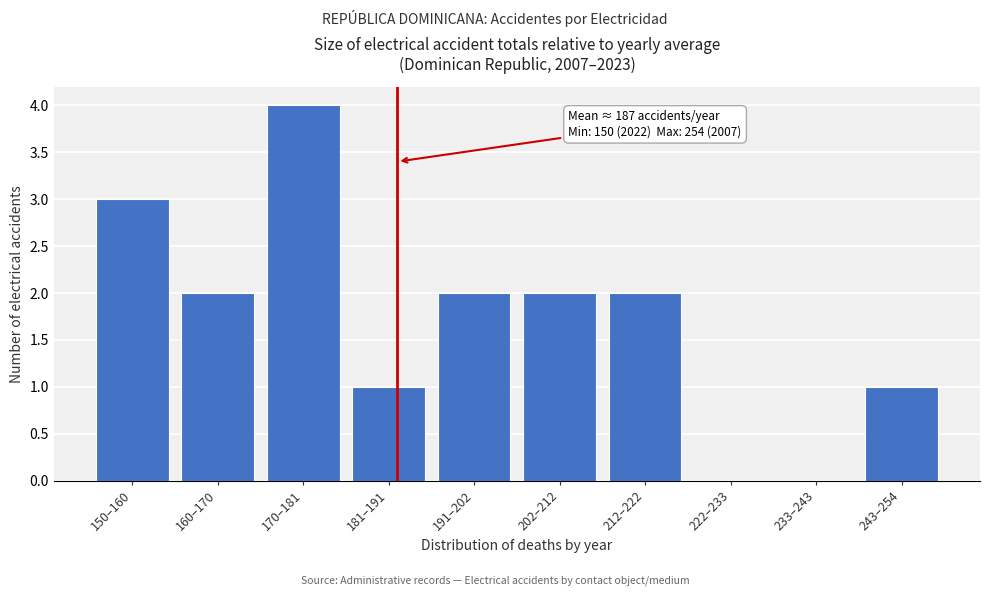

Reading right to left, list all the values displayed in this chart.

243–254=1	233–243=0	222–233=0	212–222=2	202–212=2	191–202=2	181–191=1	170–181=4	160–170=2	150–160=3